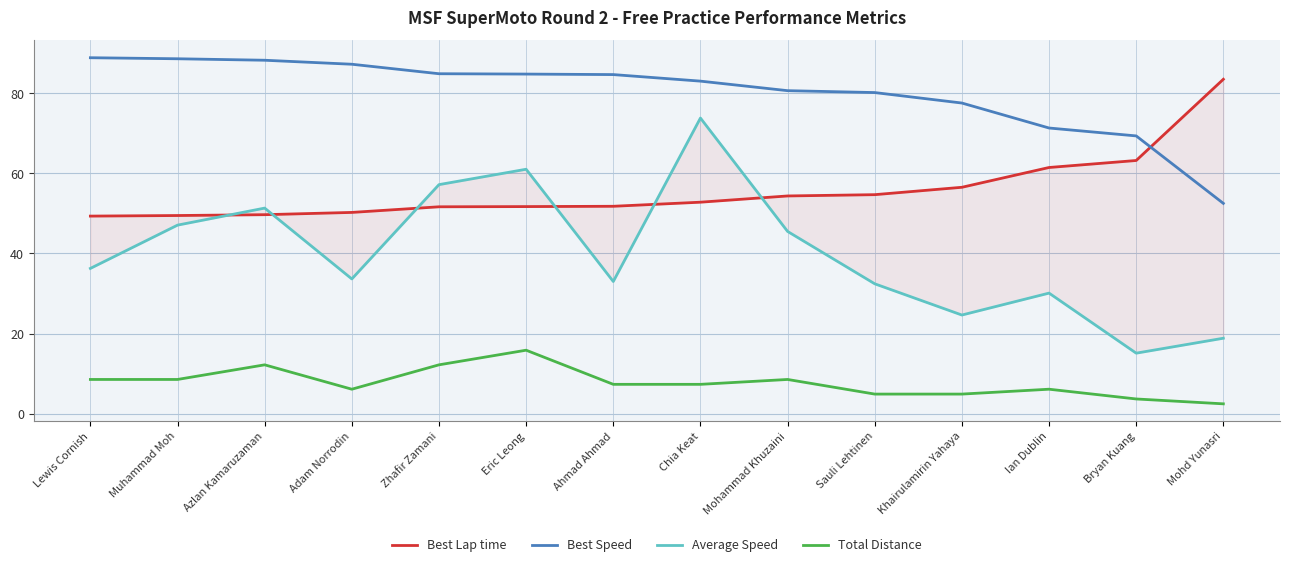

At which label is Best Speed closest to 70?

Bryan Kuang